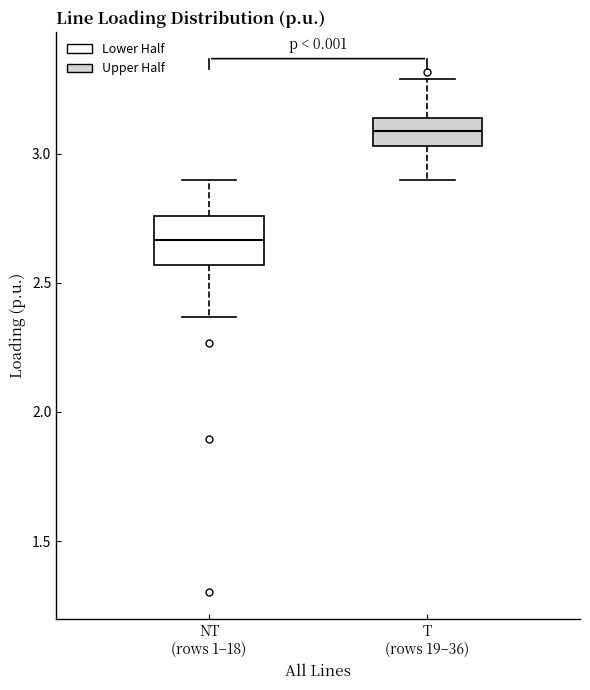

Which box is the tallest, from its lower edge to its upper edge?

NT (rows 1–18)